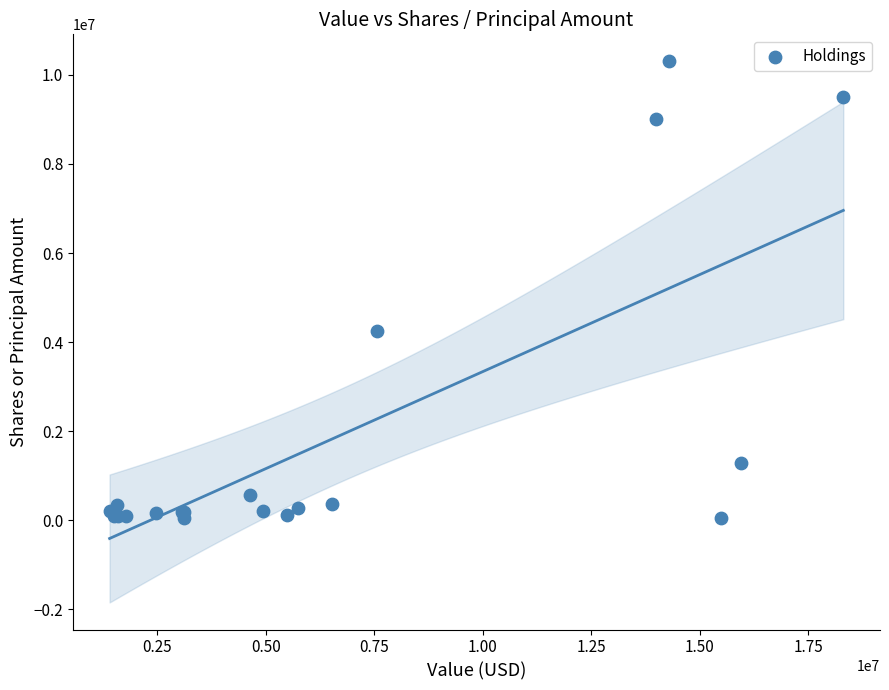

What Y value in the scatter plot is closest to 5177550?

4250000